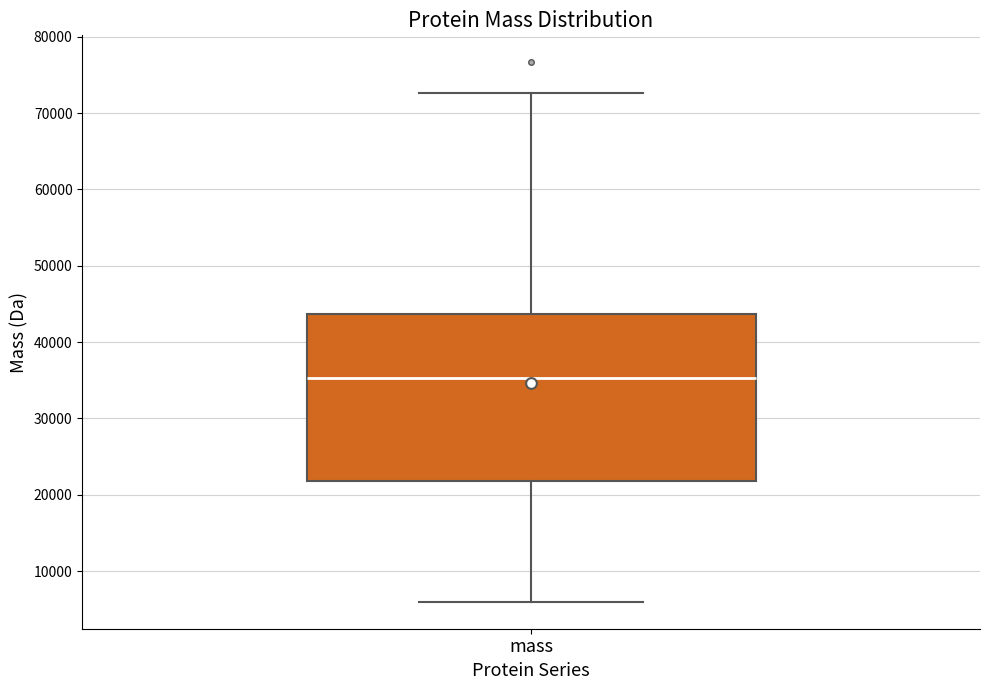

Where does the median line of the box for mass sit on the y-axis? The values are not printed on the chart, so give them approximately, as read against the axis.

35000